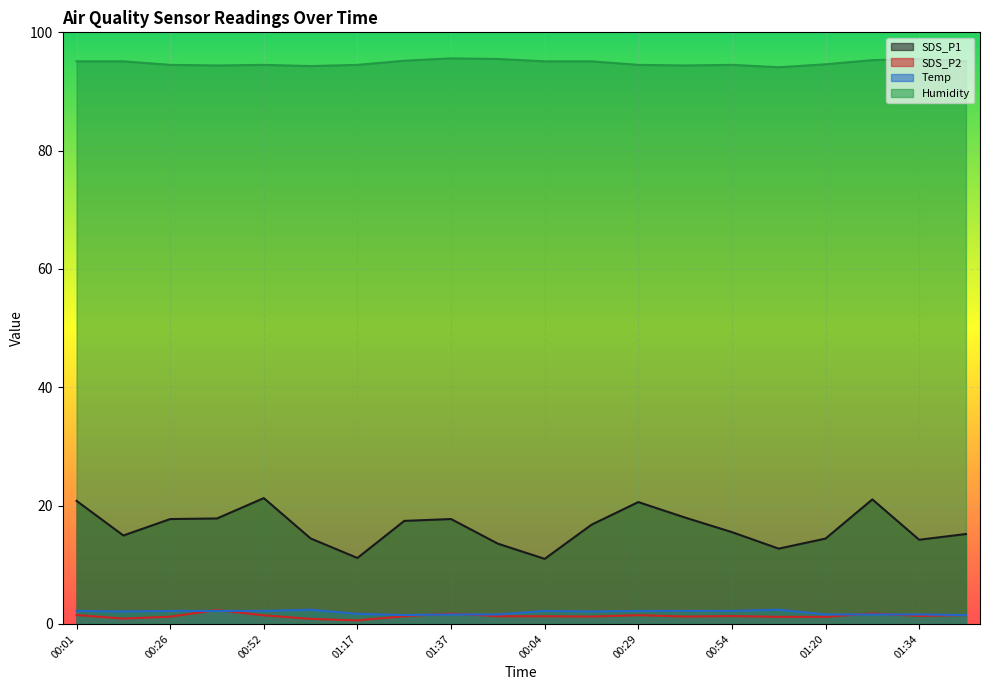

What is the total value across all series at 01:27?

113.3